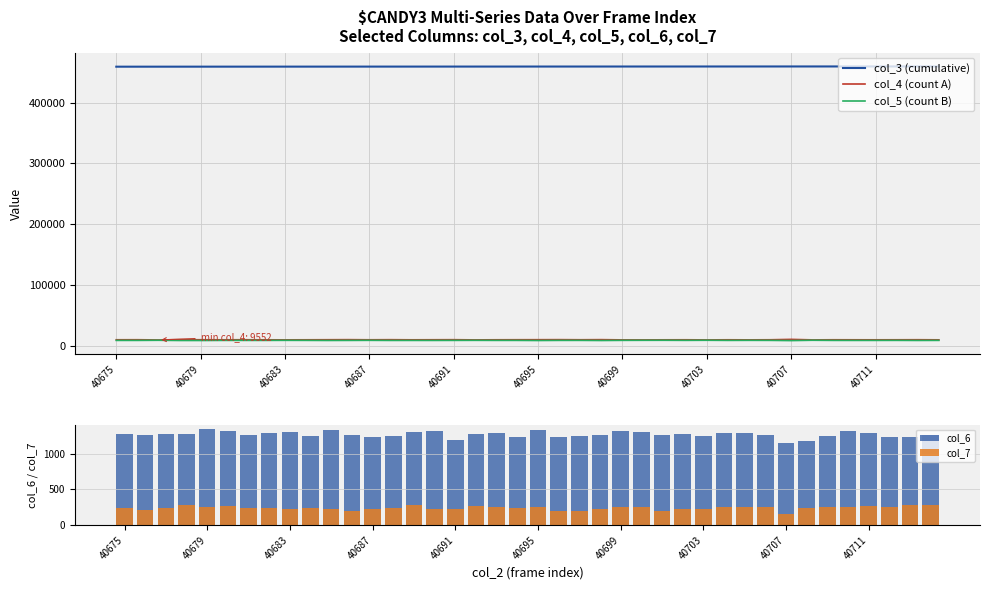

Which series has the widest spread of values?

col_4 (count A)